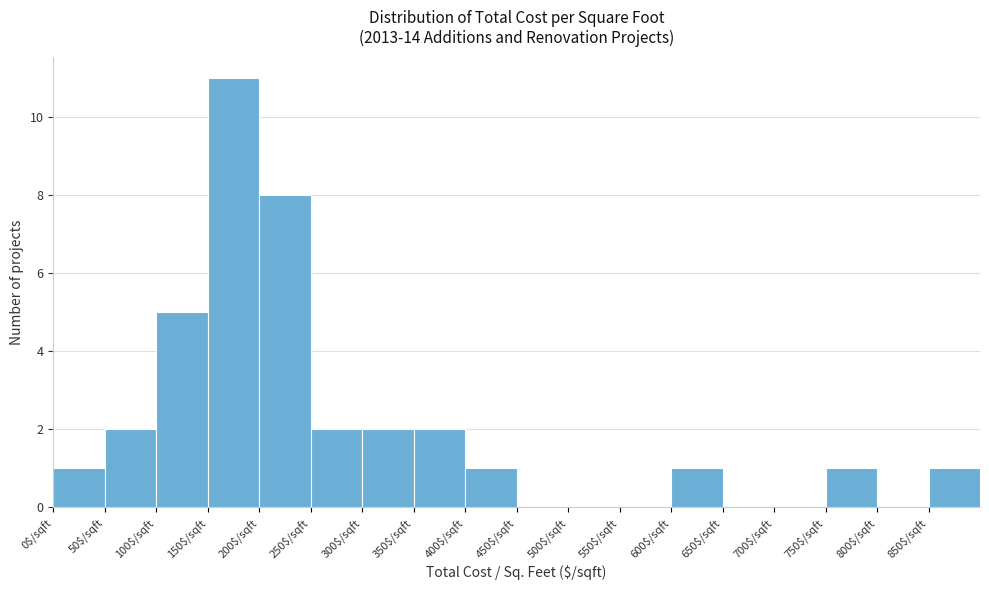

Reading left to right, transcribe this chart: for each bar, give the range it covers on the x-axis and its height. The values are not printed on the chart, so give them approximately, as read against the axis.

0 to 50: 1
50 to 100: 2
100 to 150: 5
150 to 200: 11
200 to 250: 8
250 to 300: 2
300 to 350: 2
350 to 400: 2
400 to 450: 1
450 to 500: 0
500 to 550: 0
550 to 600: 0
600 to 650: 1
650 to 700: 0
700 to 750: 0
750 to 800: 1
800 to 850: 0
850 to 900: 1